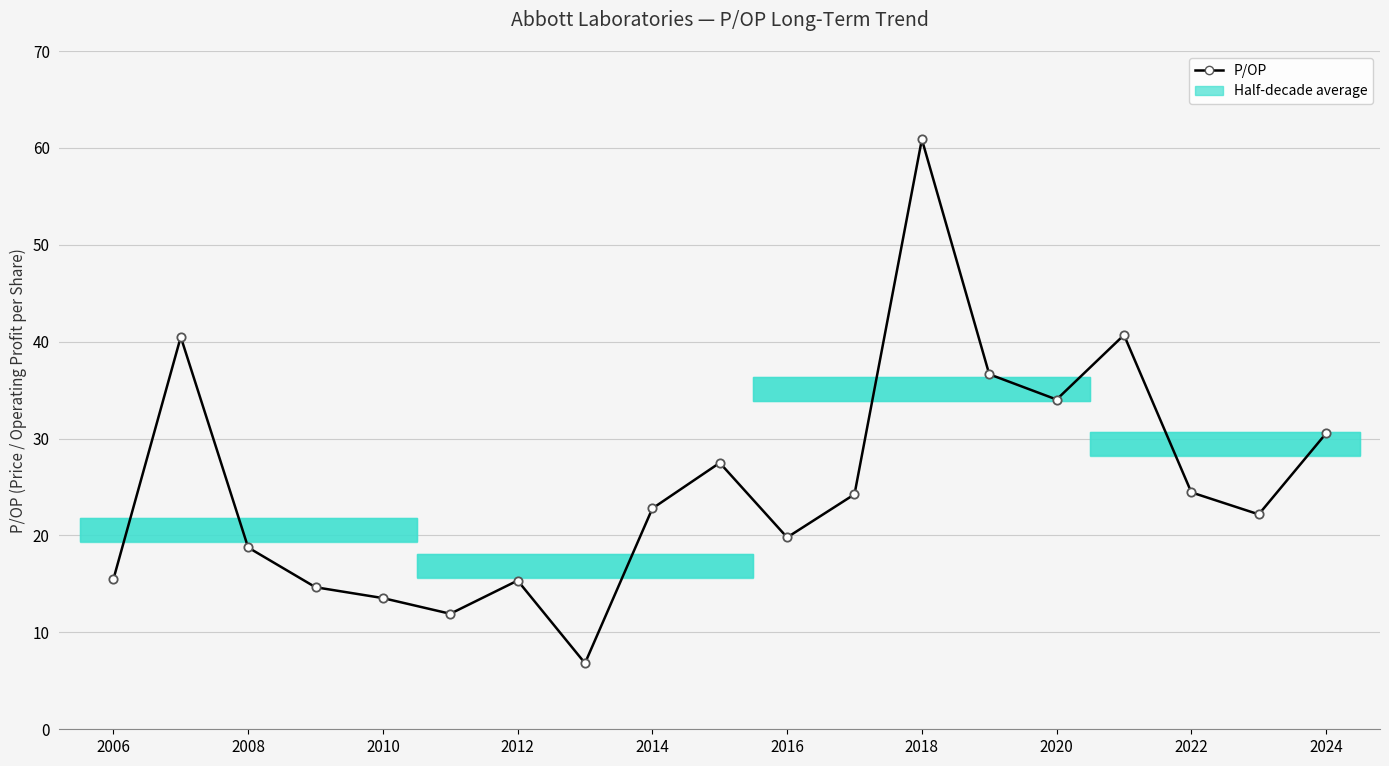

How many categories are shown in the chart?

19